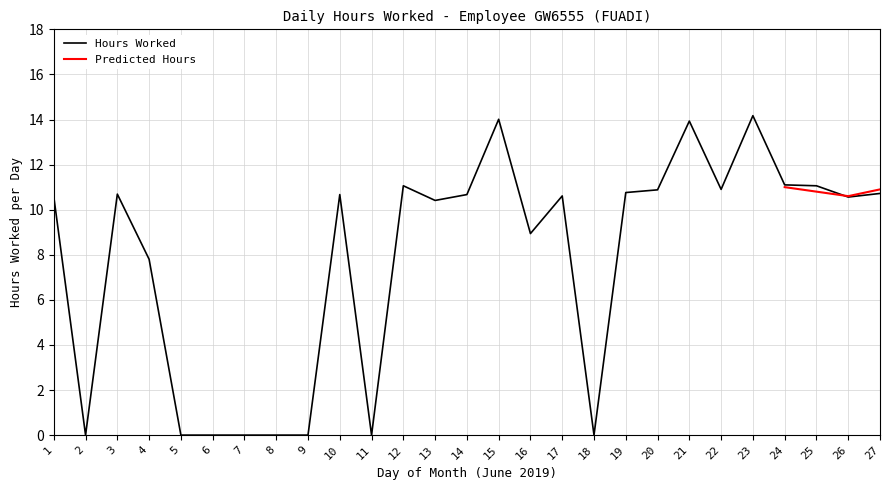

What is the difference between the second highest and second lowest values?

14.0